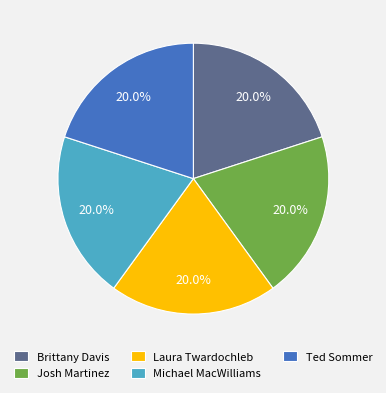

Does Ted Sommer account for over 50% of the chart?

No